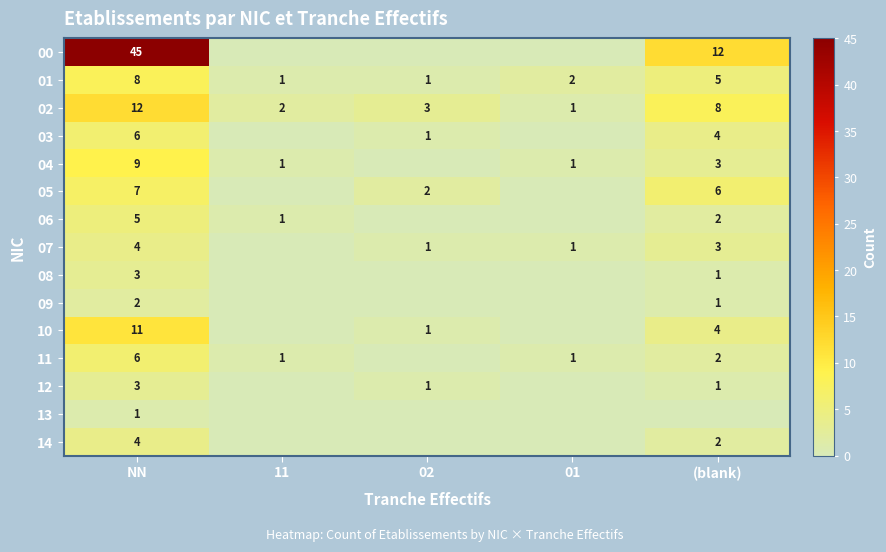

At which category is the sum across all series the highest?

NN